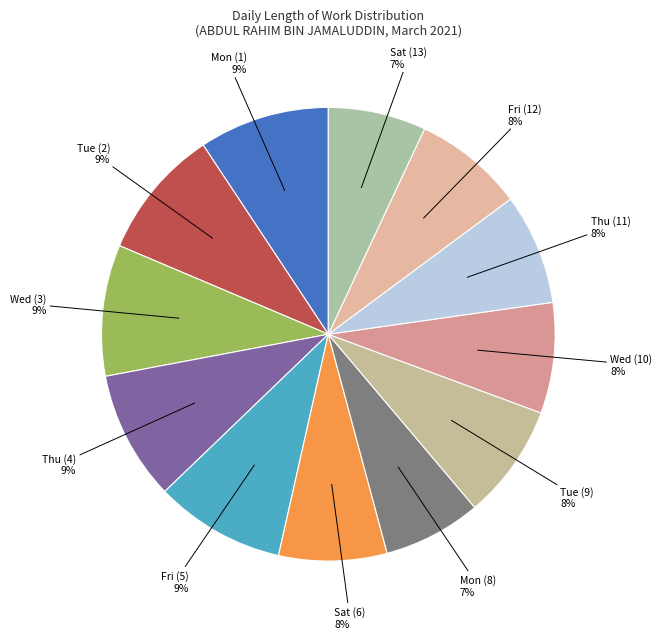

True or false: Sat (13) accounts for 12% of the total.

False